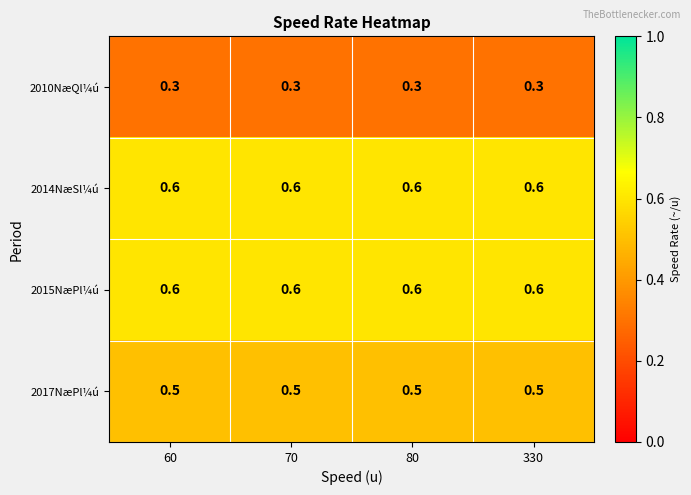

At how many categories does at least one series exceed 0?

4